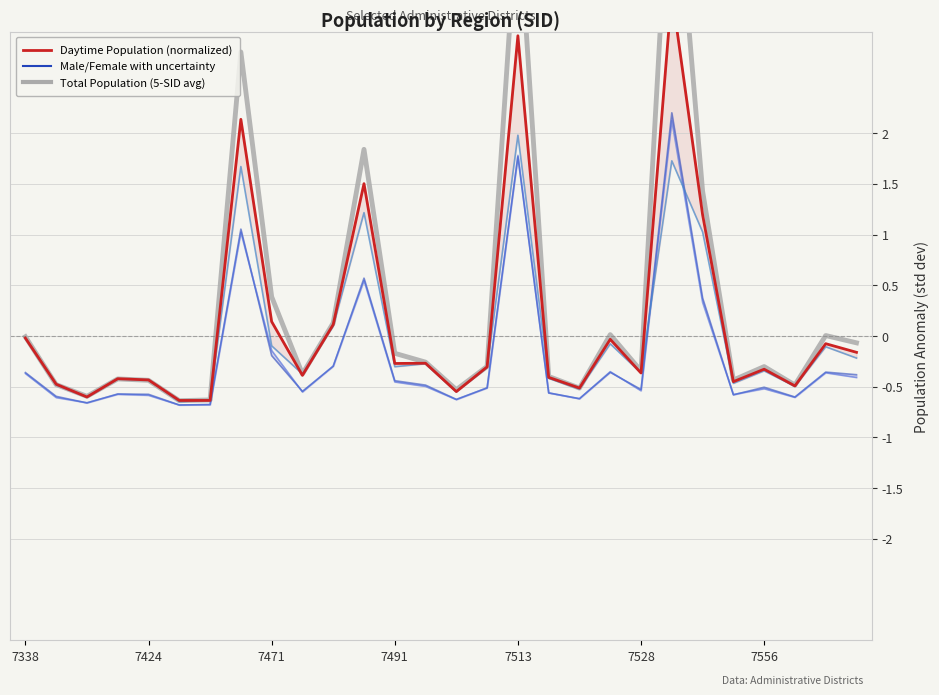

What is the smallest value displayed?

-0.7